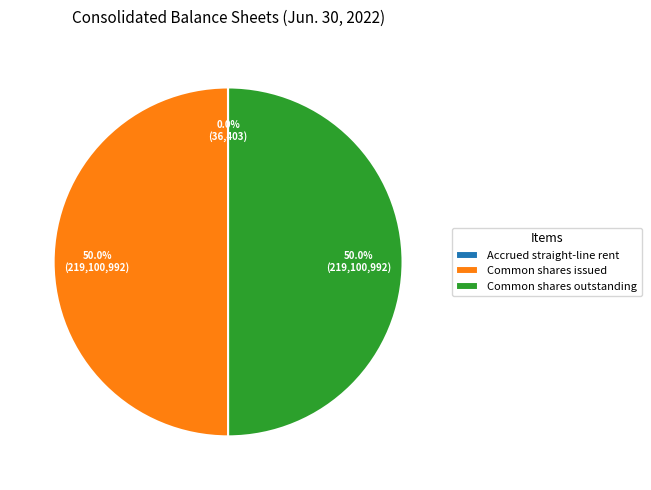

Approximately how many times larger is the value at Common shares issued compared to Common shares outstanding?

1.0